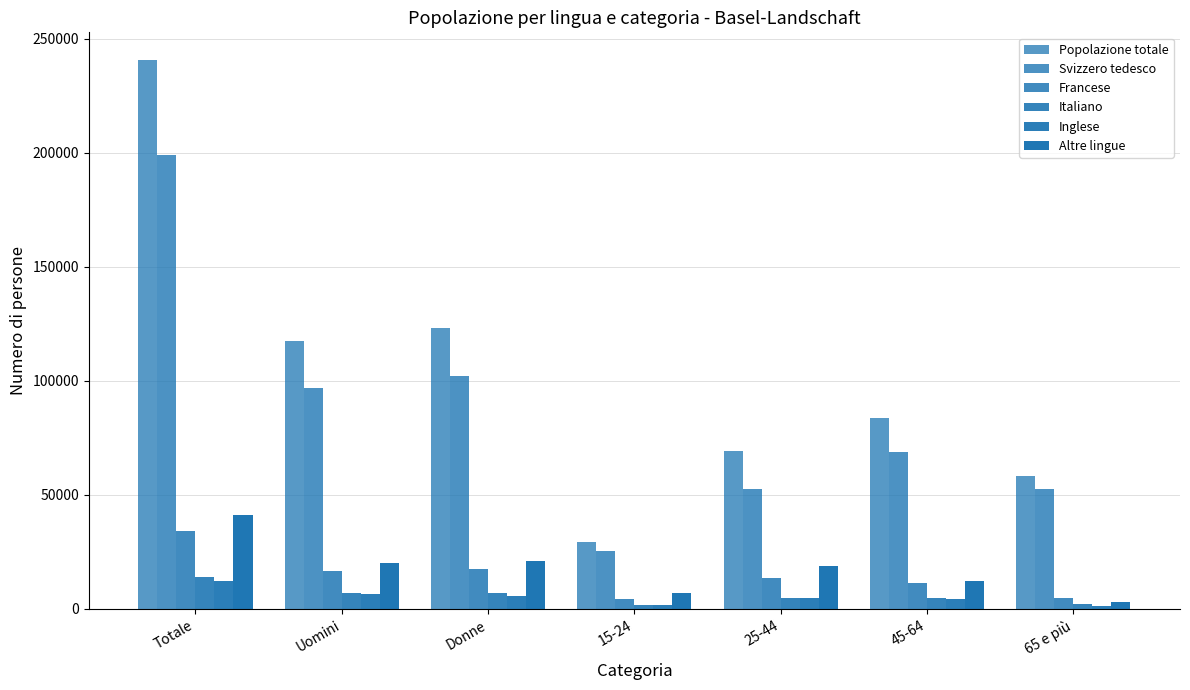

How many data points does each series have?

7